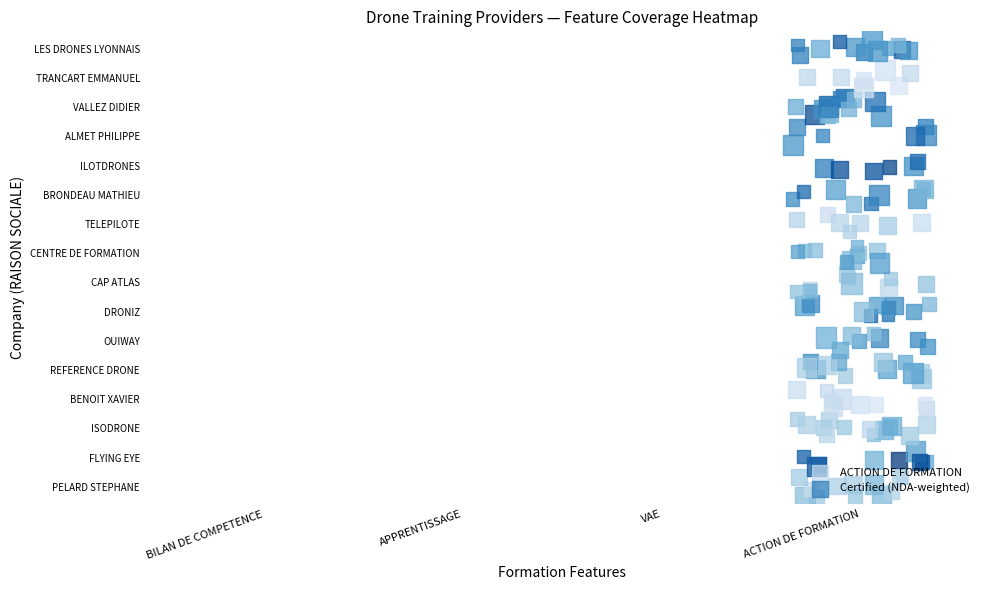

How many values are below 0?

6